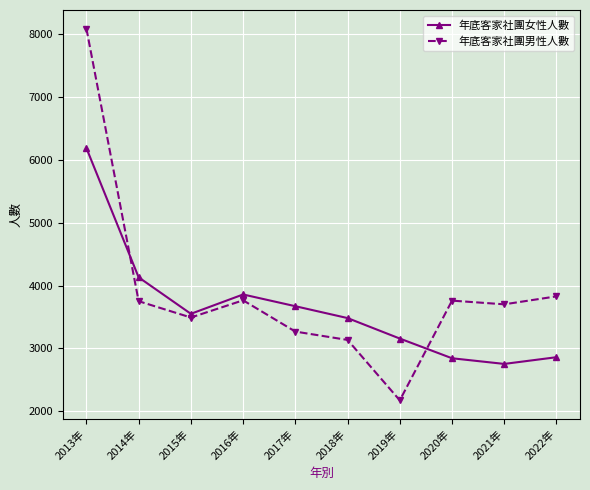

How many intersections are there between 年底客家社團男性人數 and 年底客家社團女性人數?

2